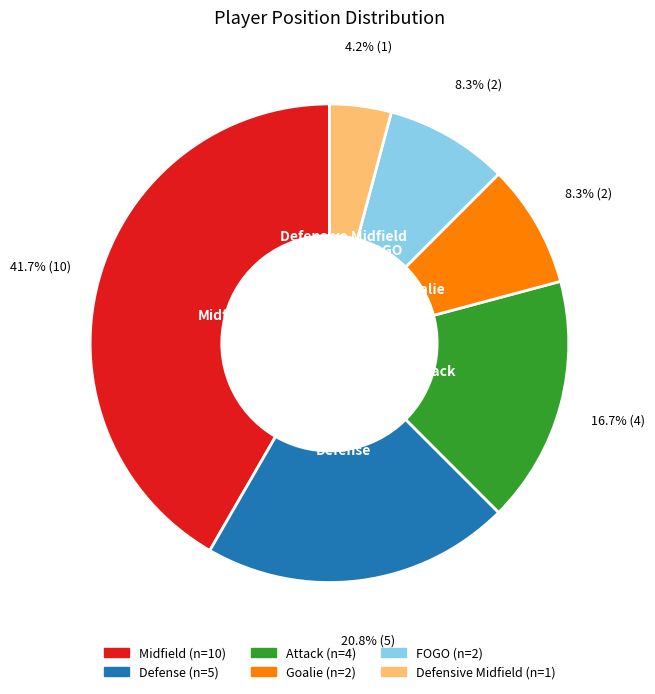

Is the sum of Midfield and Defensive Midfield greater than half?

No